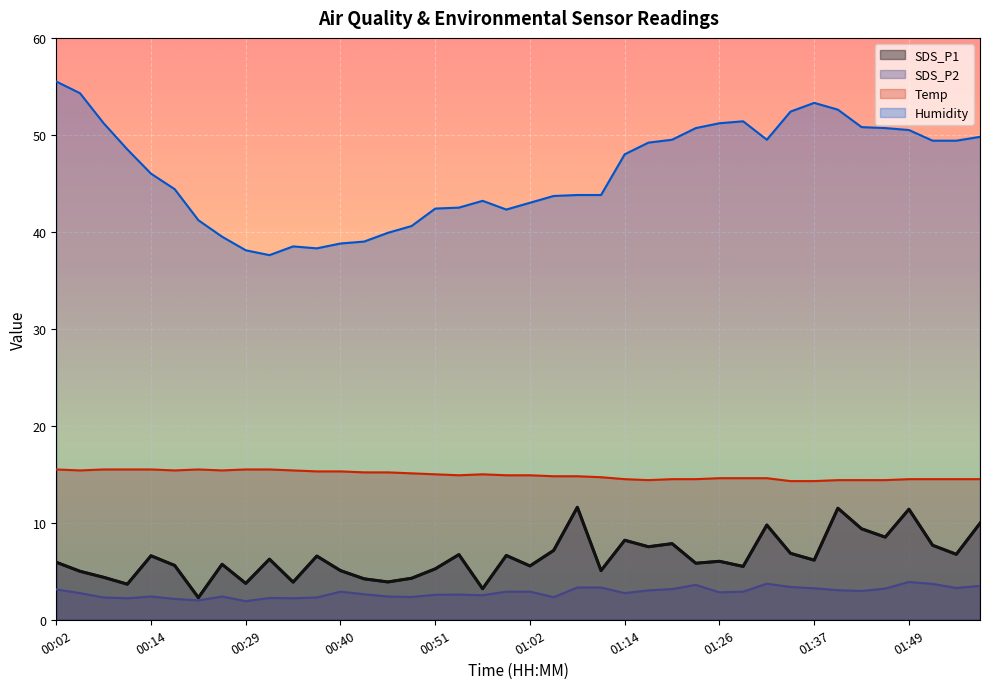

Reading left to right, list all the values displayed in this chart.

SDS_P1: 00:02=5.9	00:05=5.0	00:08=4.4	00:11=3.7	00:14=6.6	00:17=5.6	00:23=2.3	00:26=5.7	00:29=3.8	00:31=6.2	00:34=3.9	00:37=6.6	00:40=5.1	00:43=4.2	00:45=3.9	00:48=4.3	00:51=5.2	00:54=6.7	00:57=3.2	00:59=6.6	01:02=5.5	01:05=7.2	01:08=11.6	01:11=5.1	01:14=8.2	01:17=7.5	01:20=7.8	01:23=5.8	01:26=6.0	01:29=5.5	01:32=9.8	01:35=6.8	01:37=6.2	01:40=11.5	01:43=9.4	01:46=8.5	01:49=11.4	01:52=7.7	01:55=6.8	01:57=9.9
SDS_P2: 00:02=3.1	00:05=2.8	00:08=2.3	00:11=2.2	00:14=2.4	00:17=2.1	00:23=2.0	00:26=2.4	00:29=1.9	00:31=2.2	00:34=2.2	00:37=2.3	00:40=2.9	00:43=2.6	00:45=2.4	00:48=2.4	00:51=2.6	00:54=2.6	00:57=2.5	00:59=2.9	01:02=2.9	01:05=2.3	01:08=3.3	01:11=3.3	01:14=2.8	01:17=3.0	01:20=3.2	01:23=3.6	01:26=2.8	01:29=2.9	01:32=3.7	01:35=3.4	01:37=3.2	01:40=3.0	01:43=3.0	01:46=3.2	01:49=3.9	01:52=3.7	01:55=3.3	01:57=3.5
Temp: 00:02=15.5	00:05=15.4	00:08=15.5	00:11=15.5	00:14=15.5	00:17=15.4	00:23=15.5	00:26=15.4	00:29=15.5	00:31=15.5	00:34=15.4	00:37=15.3	00:40=15.3	00:43=15.2	00:45=15.2	00:48=15.1	00:51=15.0	00:54=14.9	00:57=15.0	00:59=14.9	01:02=14.9	01:05=14.8	01:08=14.8	01:11=14.7	01:14=14.5	01:17=14.4	01:20=14.5	01:23=14.5	01:26=14.6	01:29=14.6	01:32=14.6	01:35=14.3	01:37=14.3	01:40=14.4	01:43=14.4	01:46=14.4	01:49=14.5	01:52=14.5	01:55=14.5	01:57=14.5
Humidity: 00:02=55.5	00:05=54.3	00:08=51.2	00:11=48.5	00:14=46.0	00:17=44.4	00:23=41.2	00:26=39.5	00:29=38.1	00:31=37.6	00:34=38.5	00:37=38.3	00:40=38.8	00:43=39.0	00:45=39.9	00:48=40.6	00:51=42.4	00:54=42.5	00:57=43.2	00:59=42.3	01:02=43.0	01:05=43.7	01:08=43.8	01:11=43.8	01:14=48.0	01:17=49.2	01:20=49.5	01:23=50.7	01:26=51.2	01:29=51.4	01:32=49.5	01:35=52.4	01:37=53.3	01:40=52.6	01:43=50.8	01:46=50.7	01:49=50.5	01:52=49.4	01:55=49.4	01:57=49.8